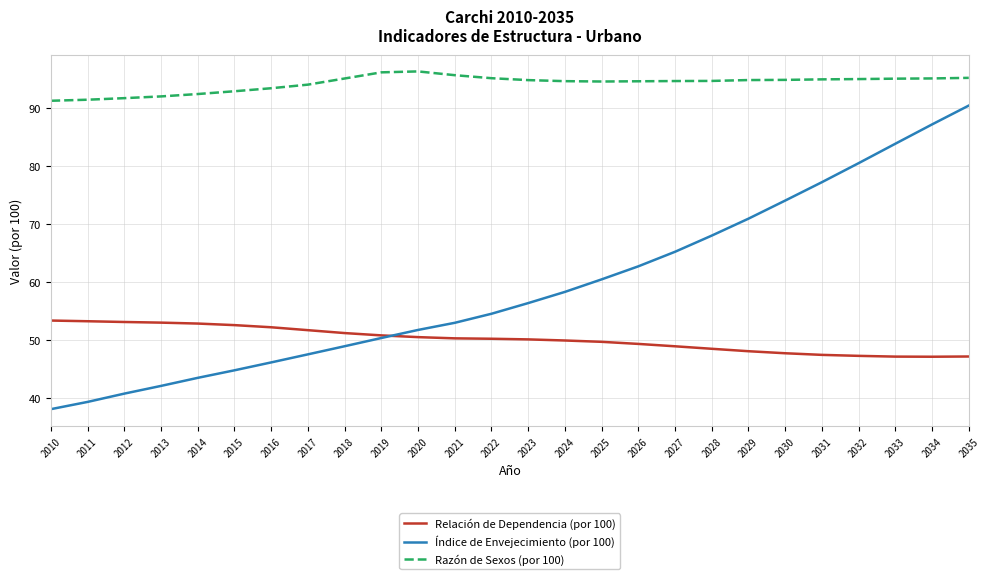

Which series has the largest range (max minus min)?

Índice de Envejecimiento (por 100)